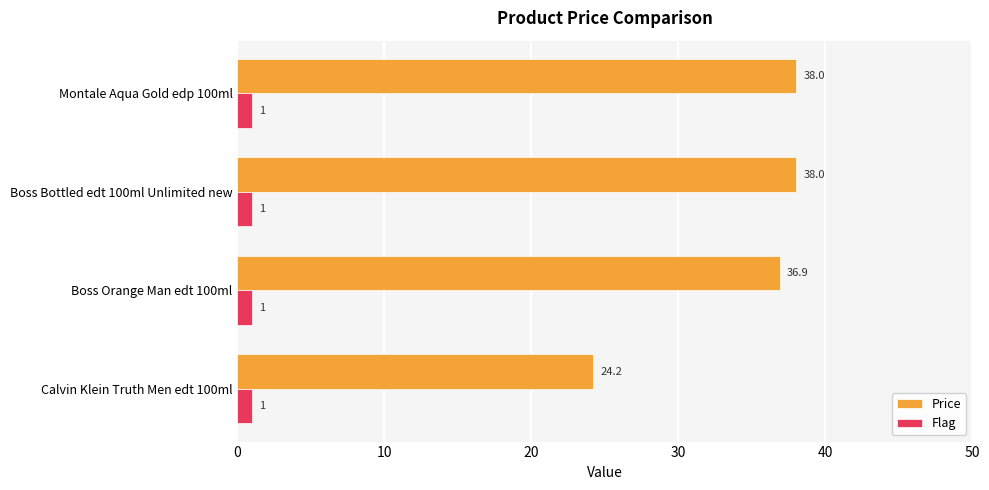

List the series in order of their overall mean, highest first.

Price, Flag